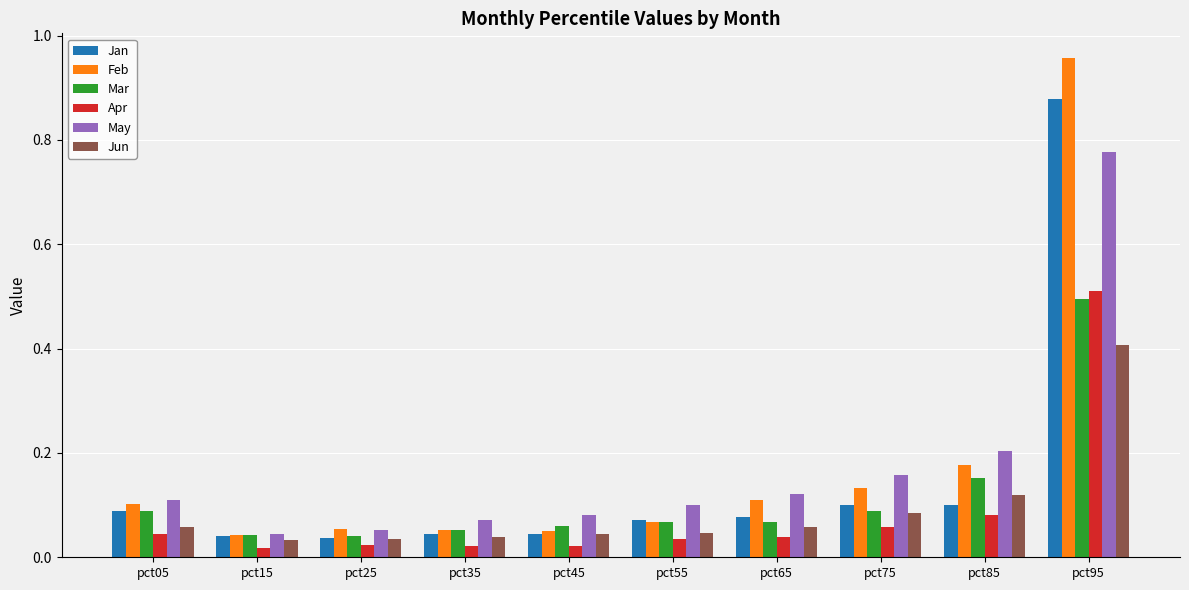

At which label does May reach its minimum?

pct15